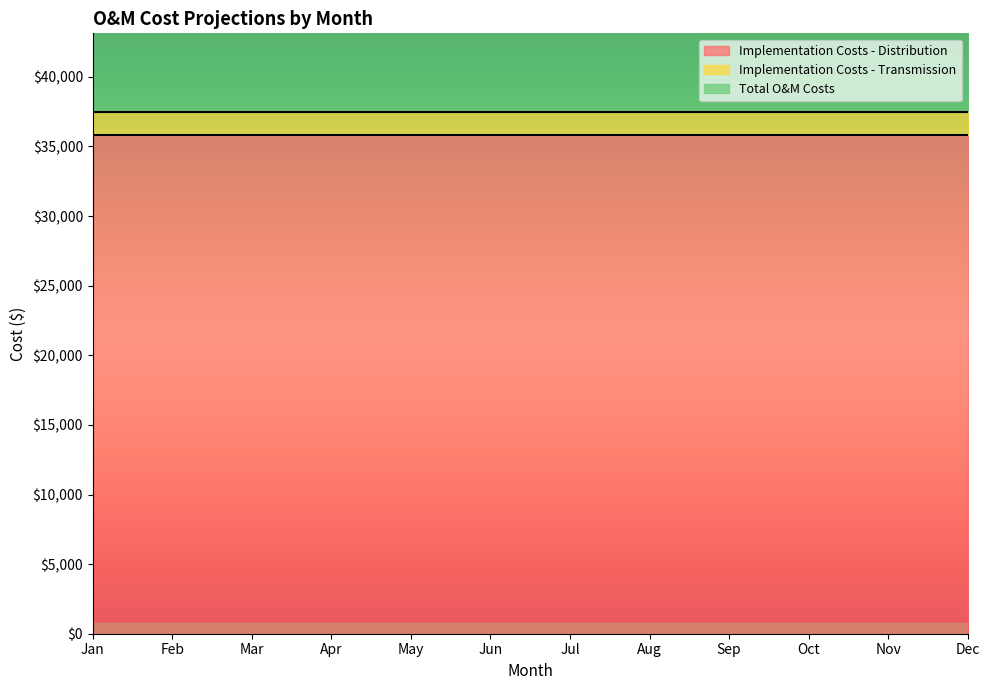

What are all the series names shown in the legend?

Implementation Costs - Distribution, Implementation Costs - Transmission, Total O&M Costs